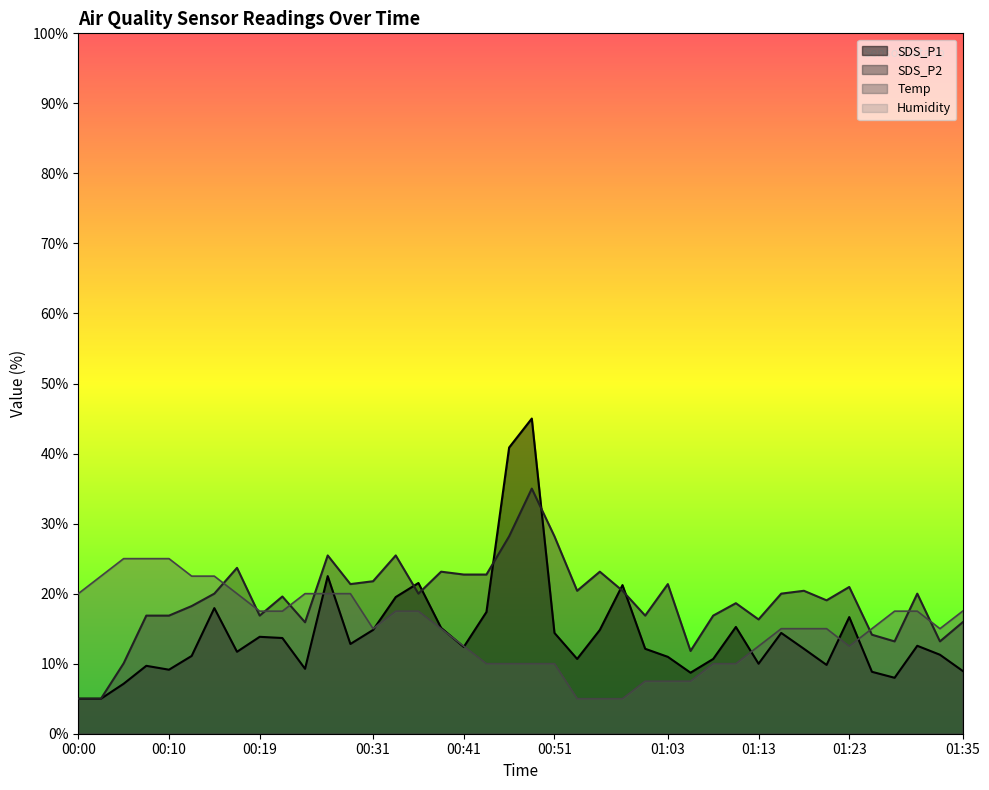

Is it true that Temp equals 7.5 at 00:10?

False